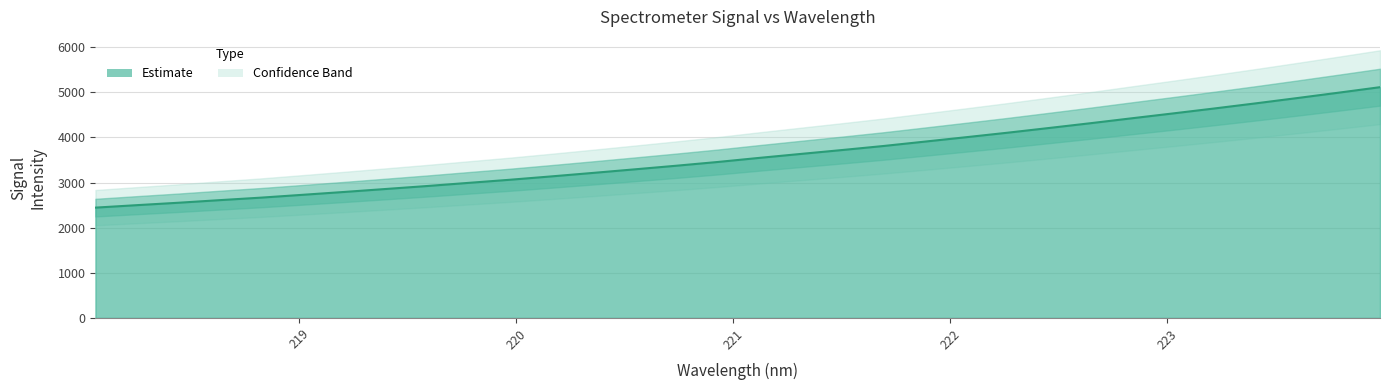

What is the label of the 11th point from the left?

219.9712